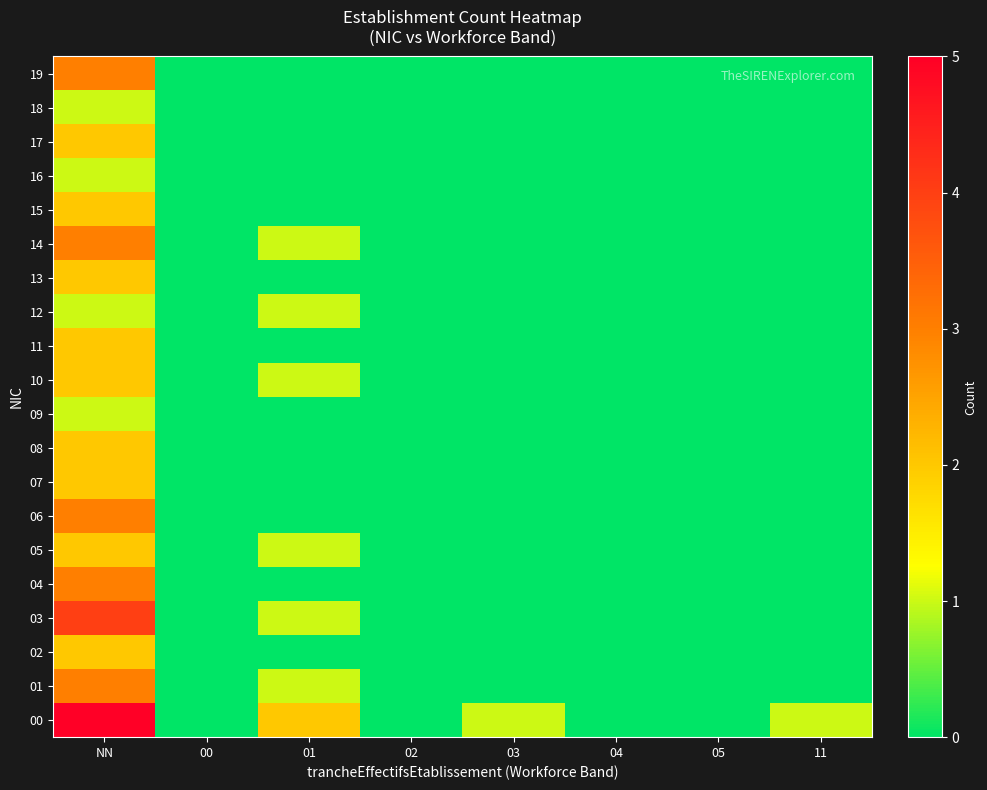

At 04, list the series in order from largest to smallest.

00, 01, 02, 03, 04, 05, 06, 07, 08, 09, 10, 11, 12, 13, 14, 15, 16, 17, 18, 19